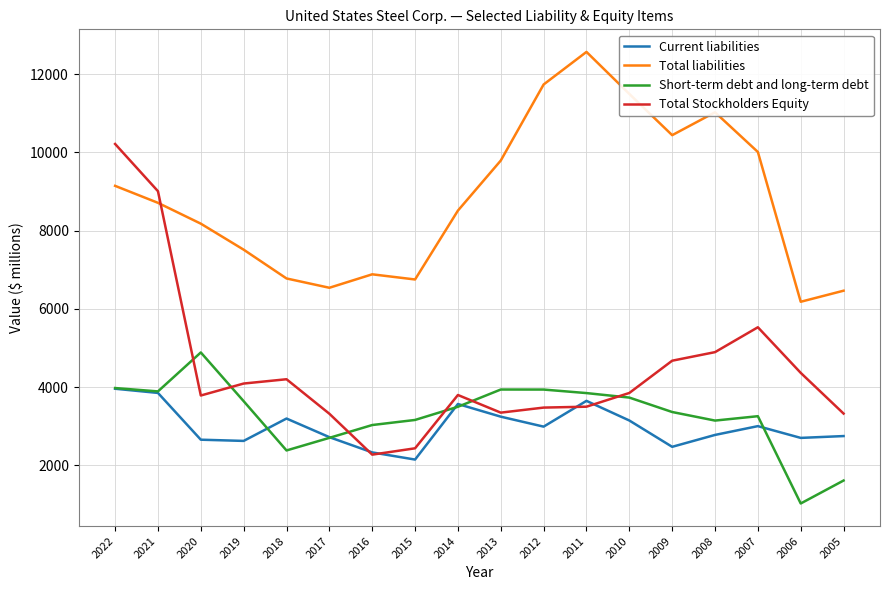

List the series in order of their peak value, highest first.

Total liabilities, Total Stockholders Equity, Short-term debt and long-term debt, Current liabilities